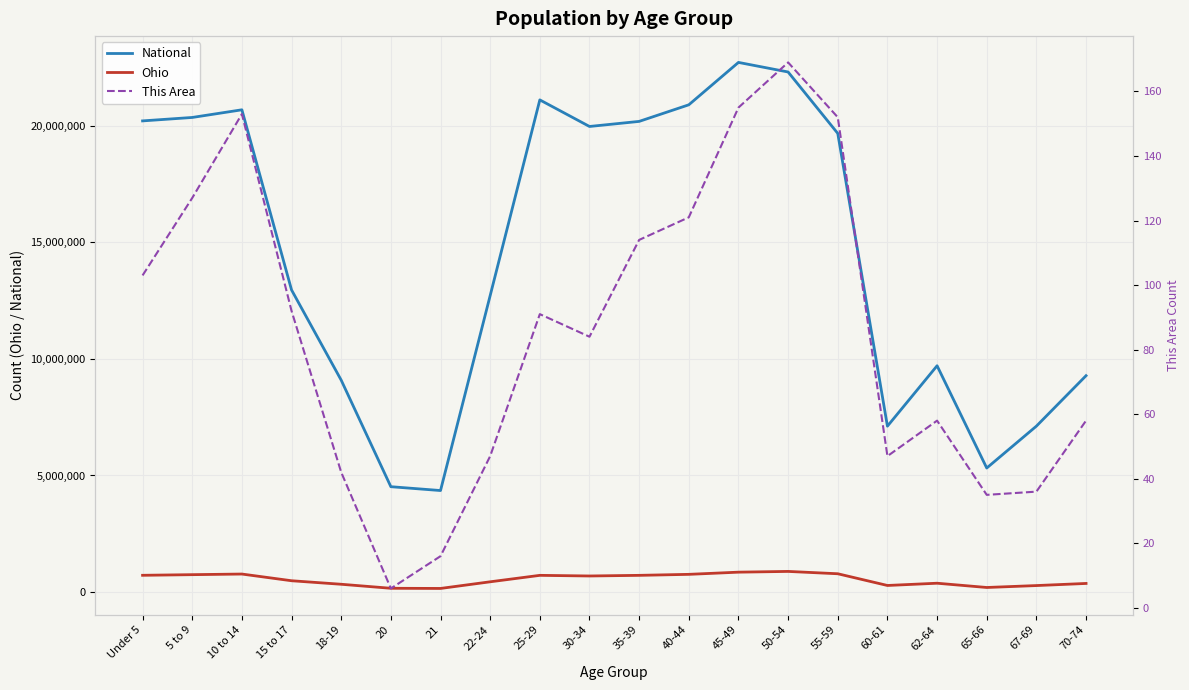

How many values in the National series are below 19664805?

10